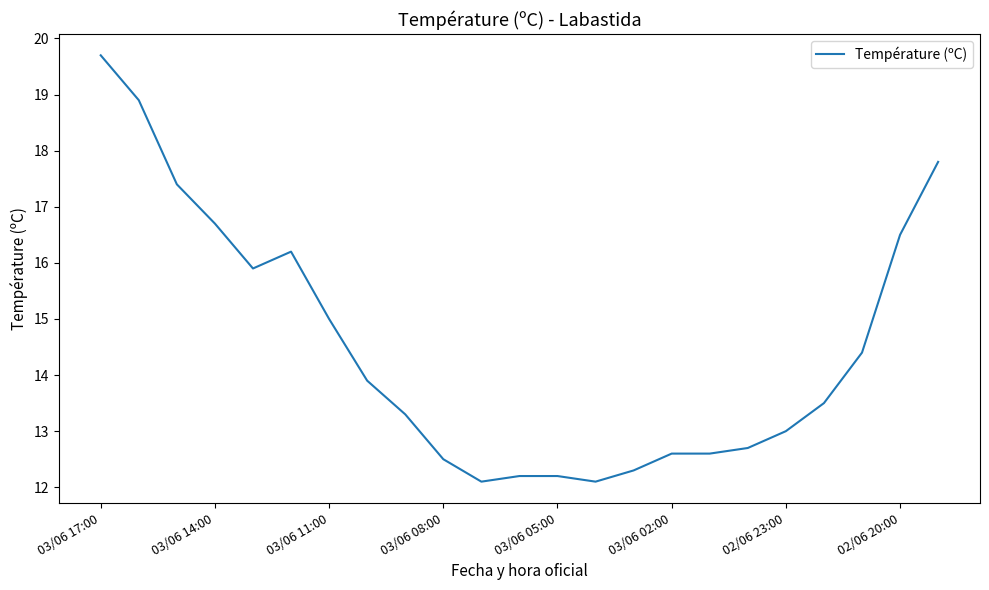

What is the maximum value shown in the chart?

19.7